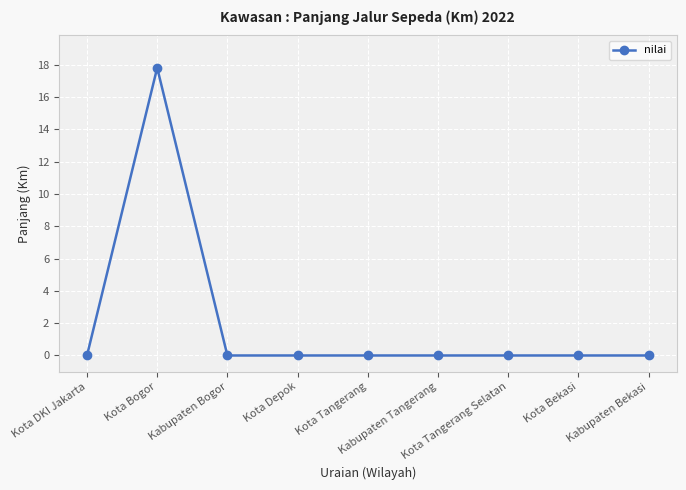

Reading left to right, what are all the values shown in this chart?

0.0	17.8	0.0	0.0	0.0	0.0	0.0	0.0	0.0